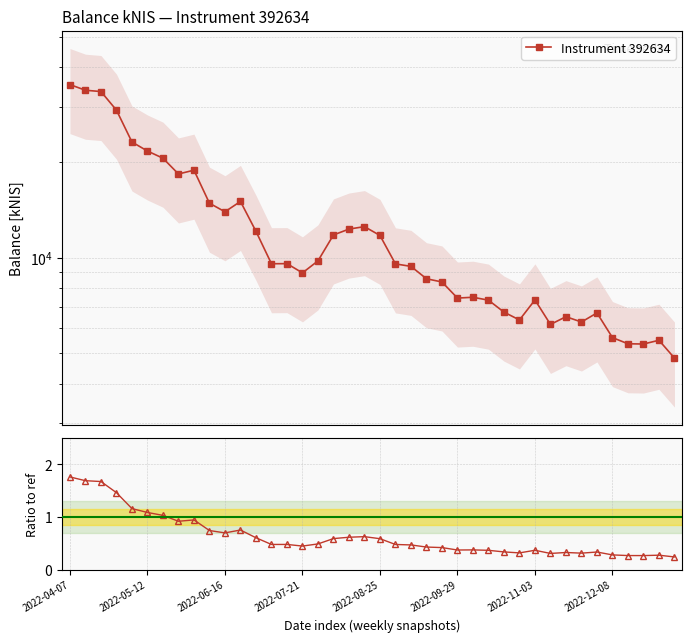

What is the sum of the Ratio to ref values at 2022-12-08 and 2022-07-21?

0.7